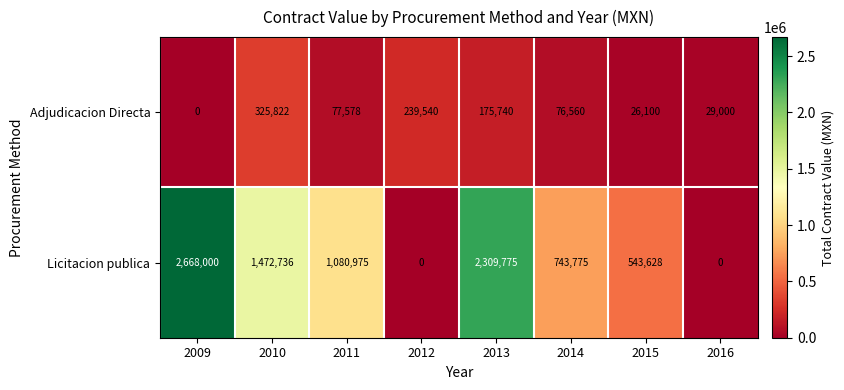

Reading right to left, list all the values displayed in this chart.

Adjudicacion Directa: 2016=29000	2015=26100	2014=76560	2013=175740	2012=239540	2011=77578	2010=325822	2009=0
Licitacion publica: 2016=0	2015=543628	2014=743775	2013=2309775	2012=0	2011=1080975	2010=1472736	2009=2668000